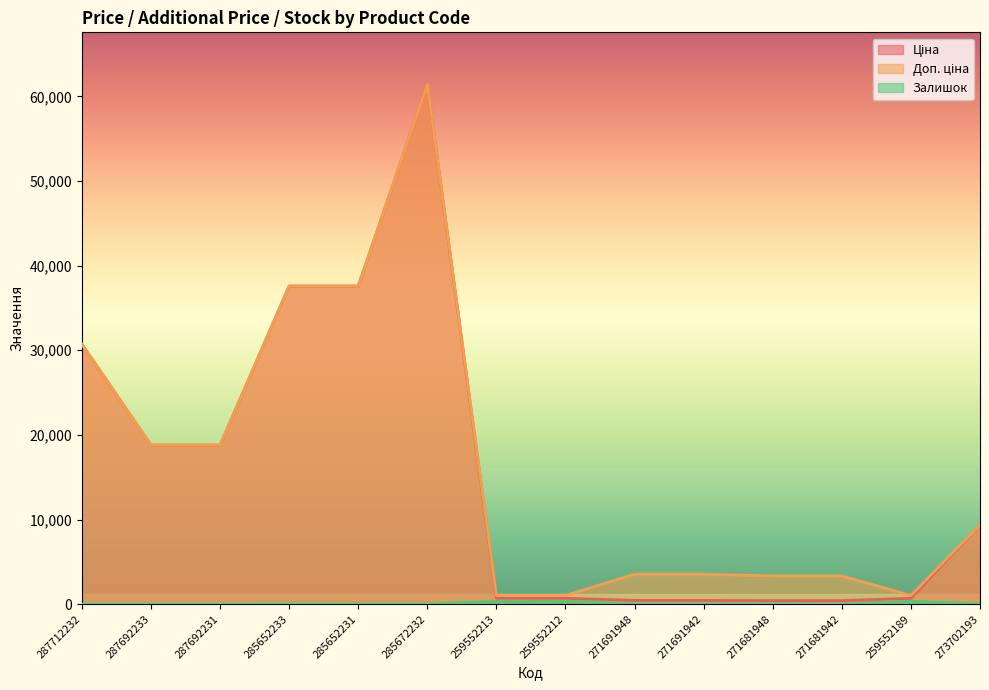

What is the highest value of the Доп. ціна series?

61434.3